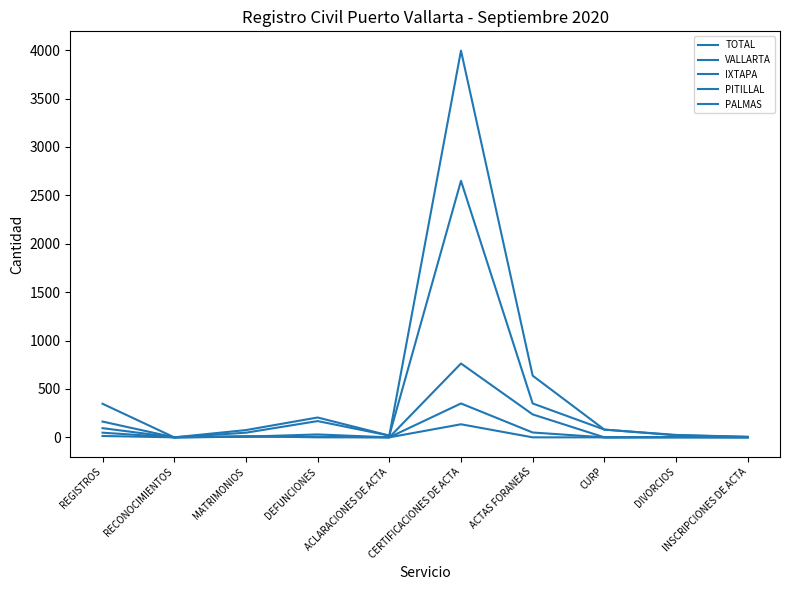

How many lines are shown in the chart?

5